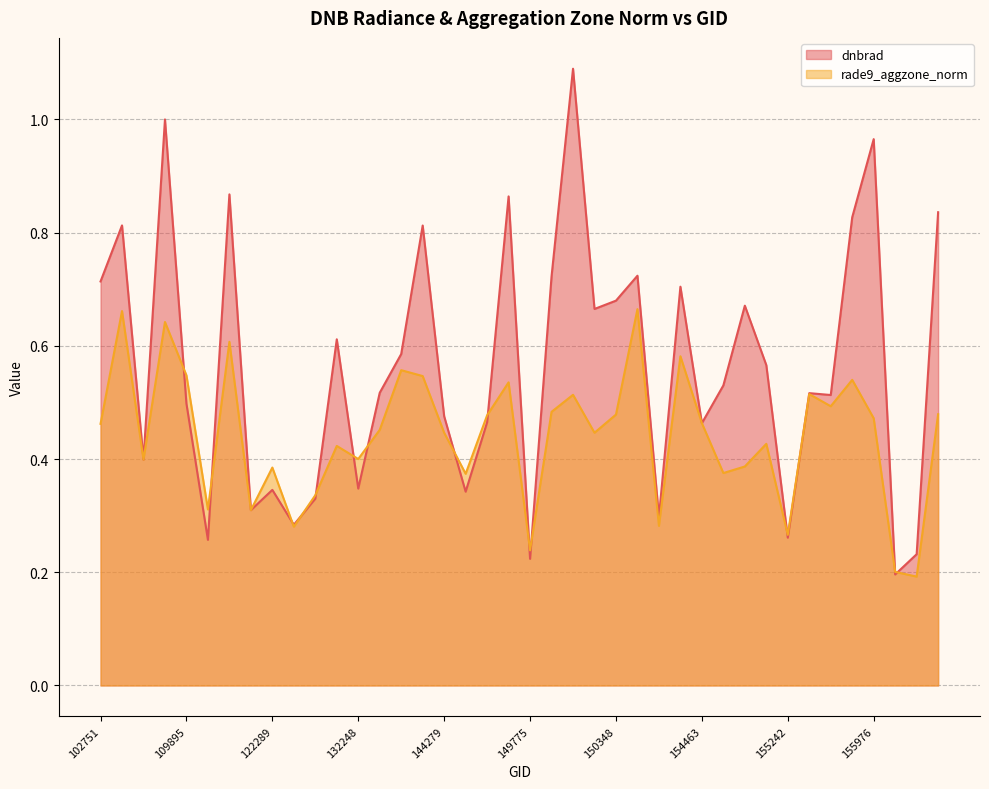

Between 156351 and 137268, which is larger?

137268